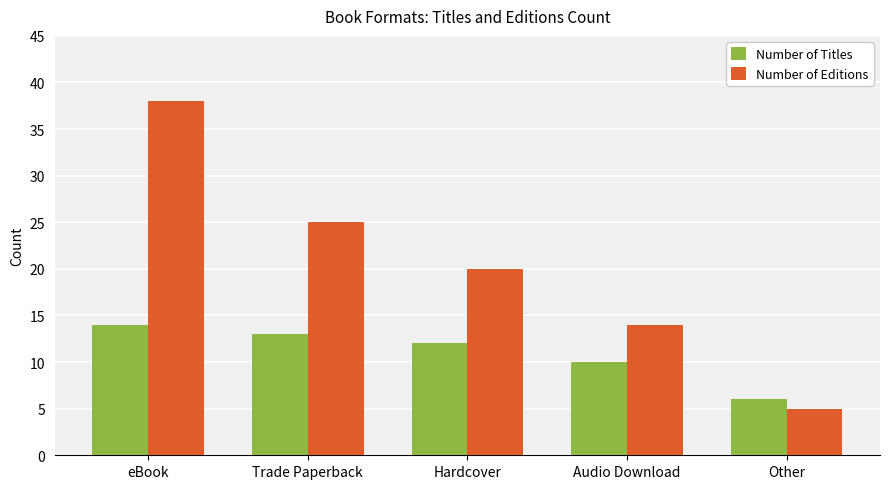

What is the spread (max minus min) of values at eBook?

24